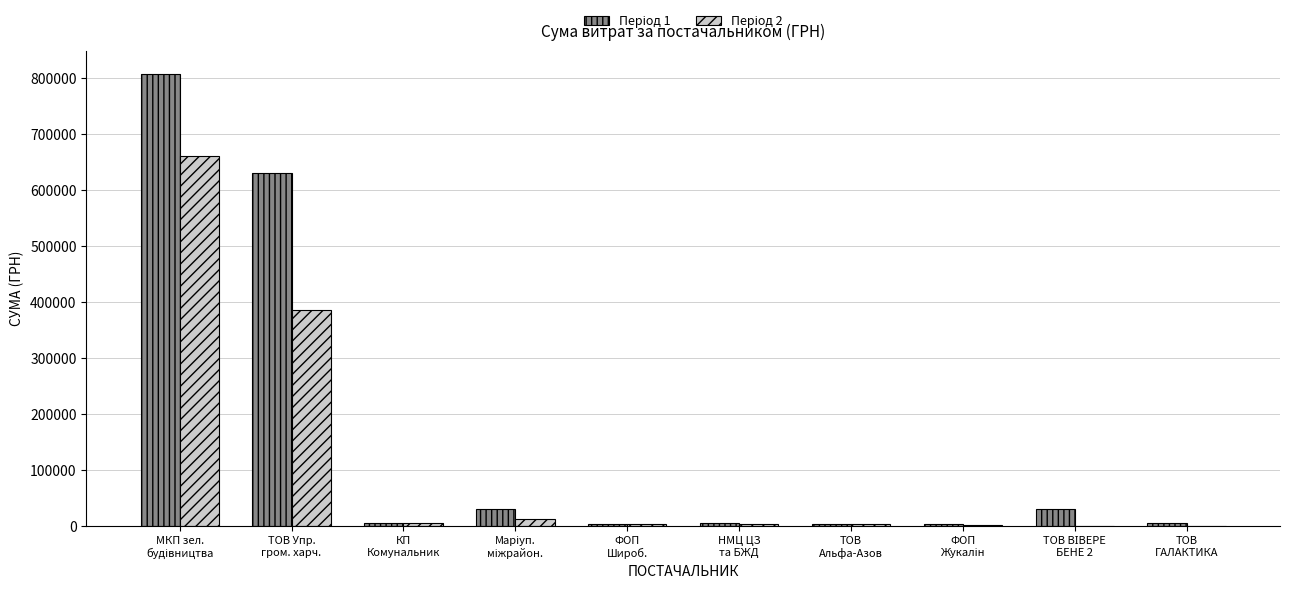

What is the greatest value displayed?

808553.0